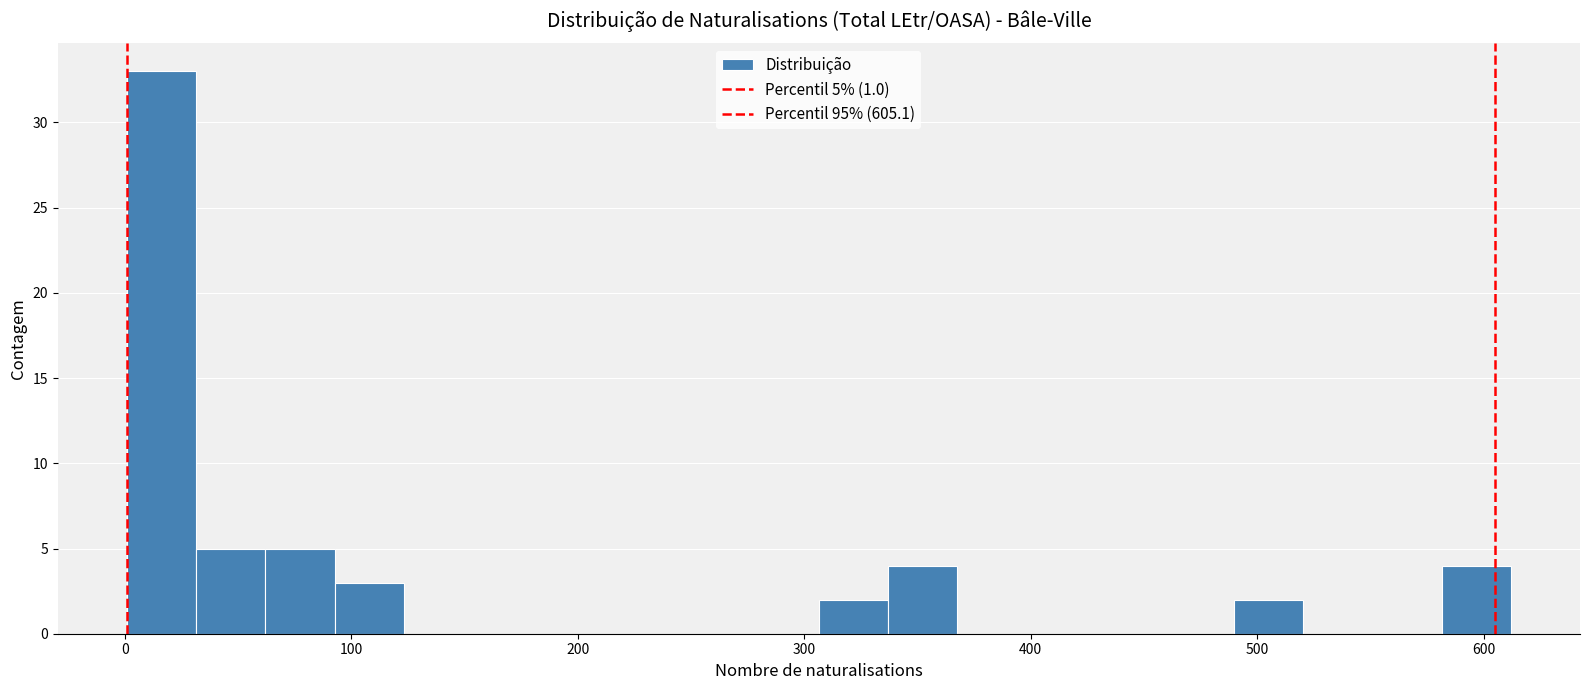

Around what value on the x-axis is the tallest bar? Give the approximate position of its centre, as read against the axis.

20